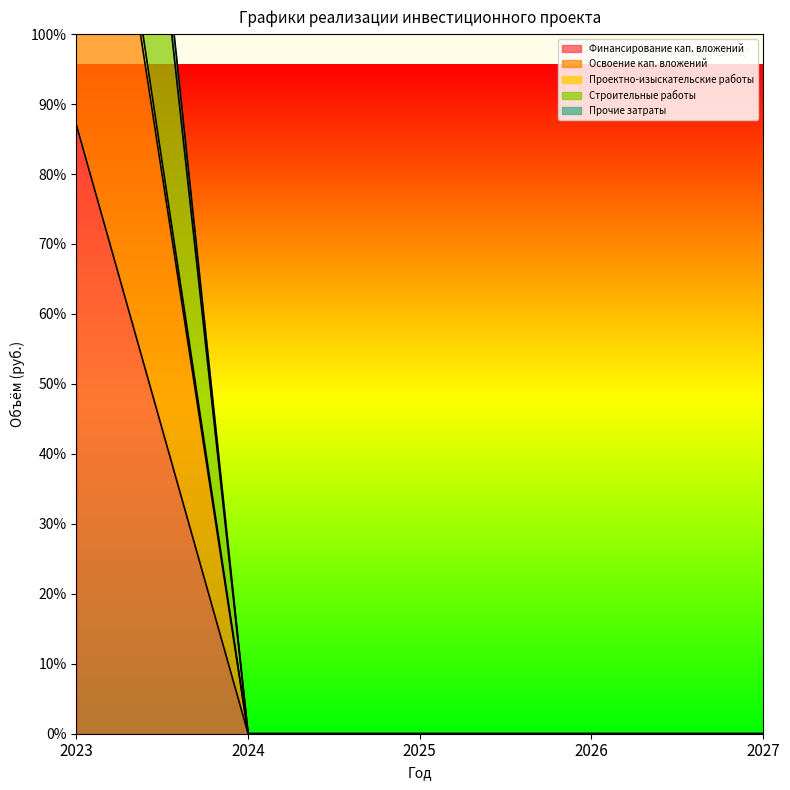

How many values in the Финансирование кап. вложений series exceed 0?

1